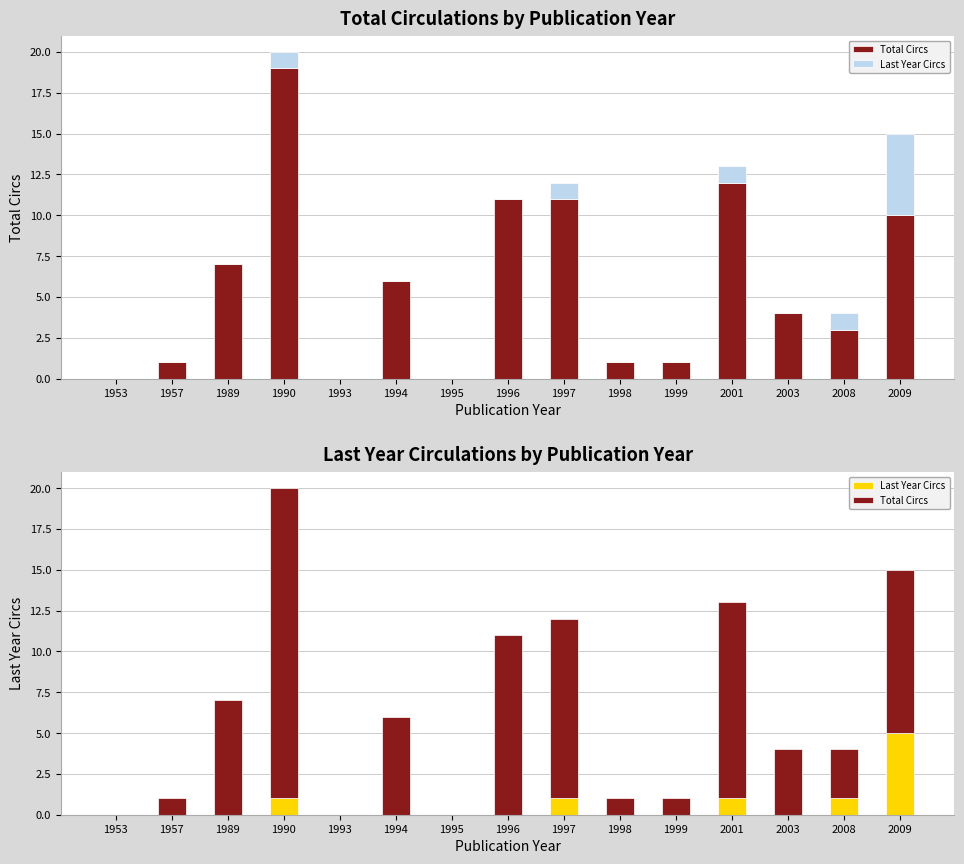

What is the maximum value for Last Year Circs?

5